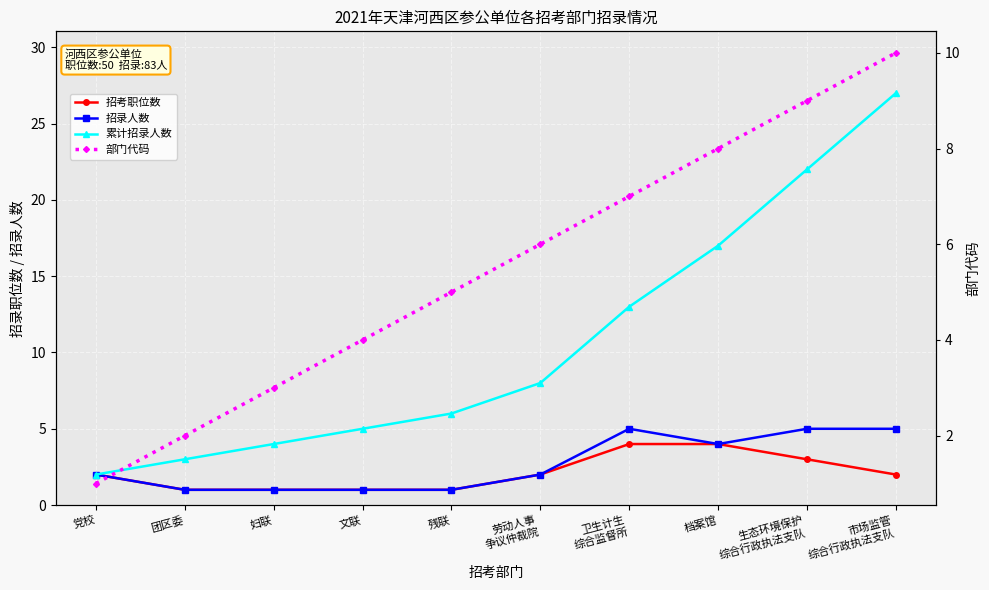

Which series has the widest spread of values?

累计招录人数